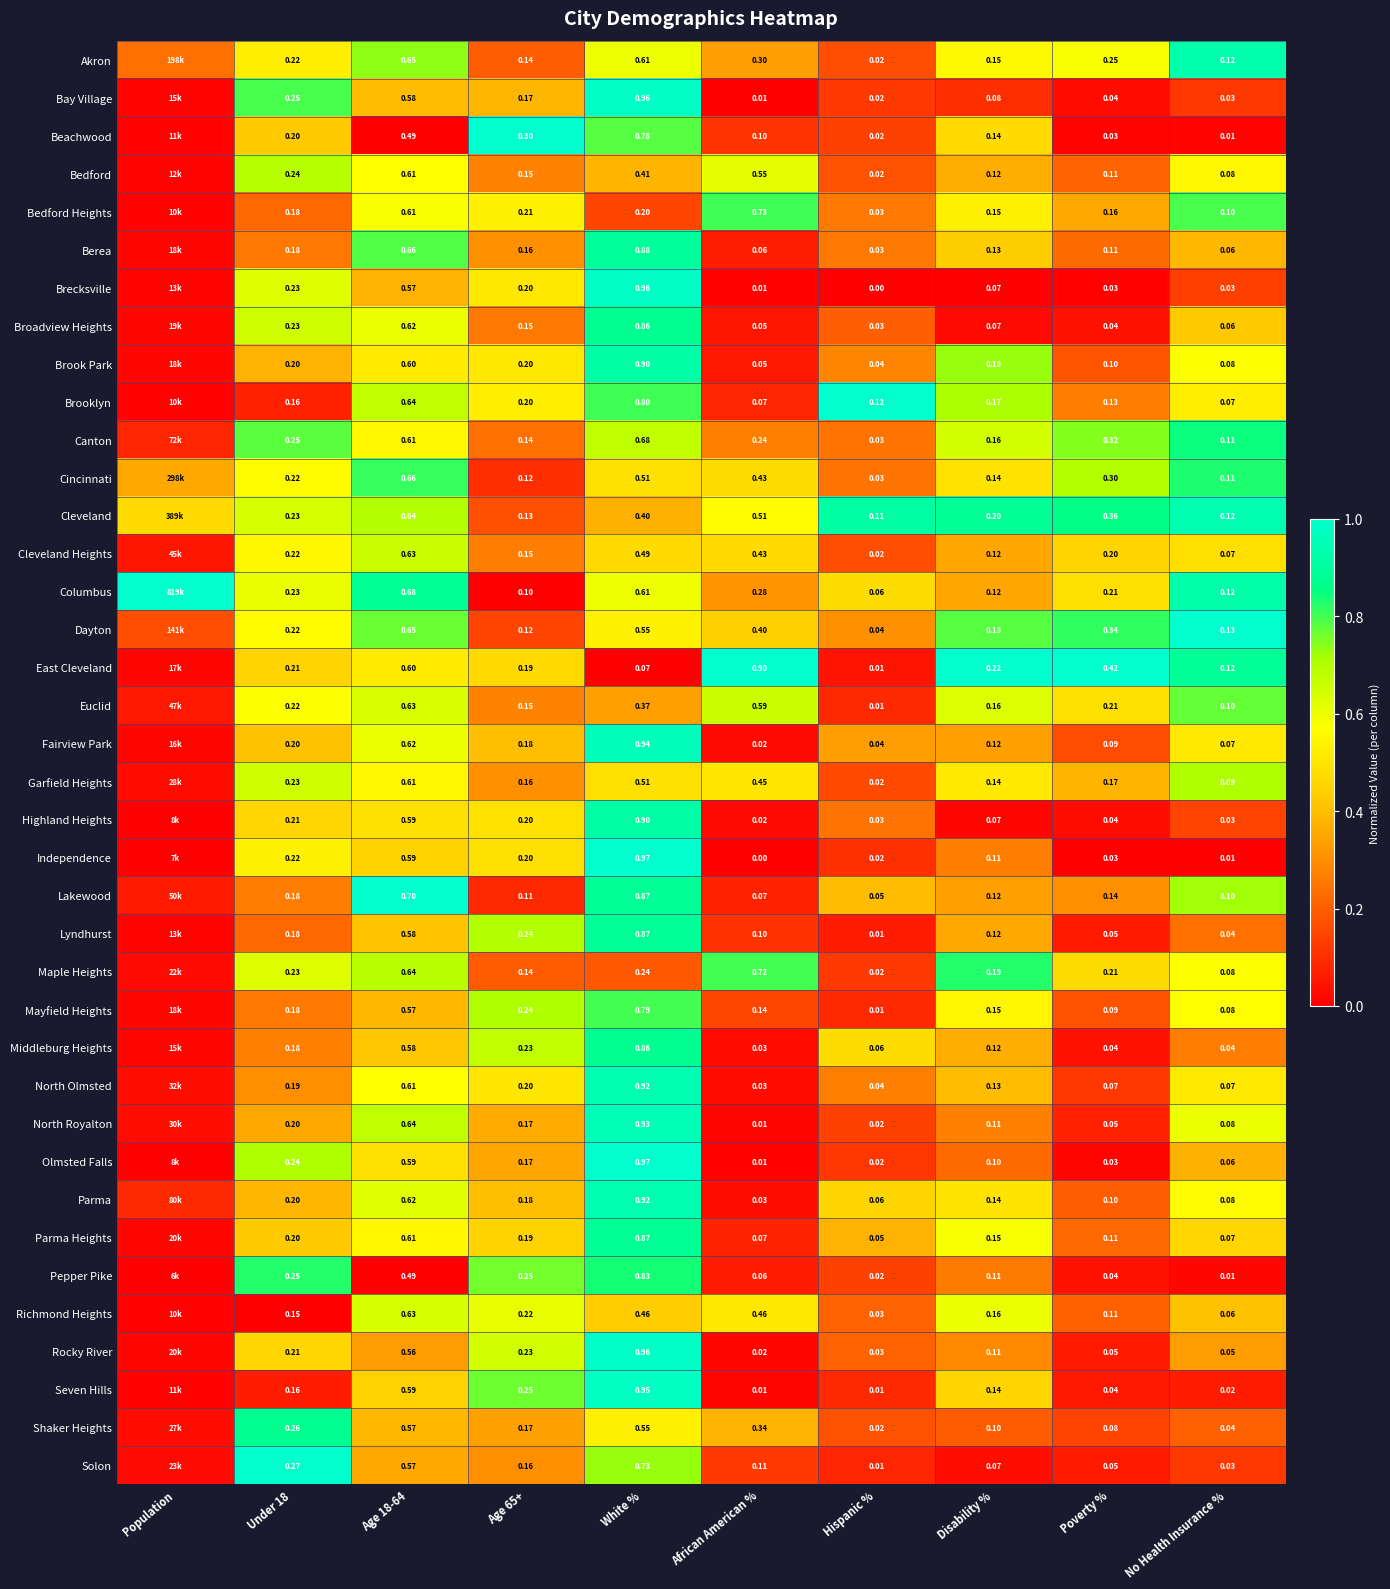

Between Poverty % and No Health Insurance %, which series saw the biggest shift?

East Cleveland